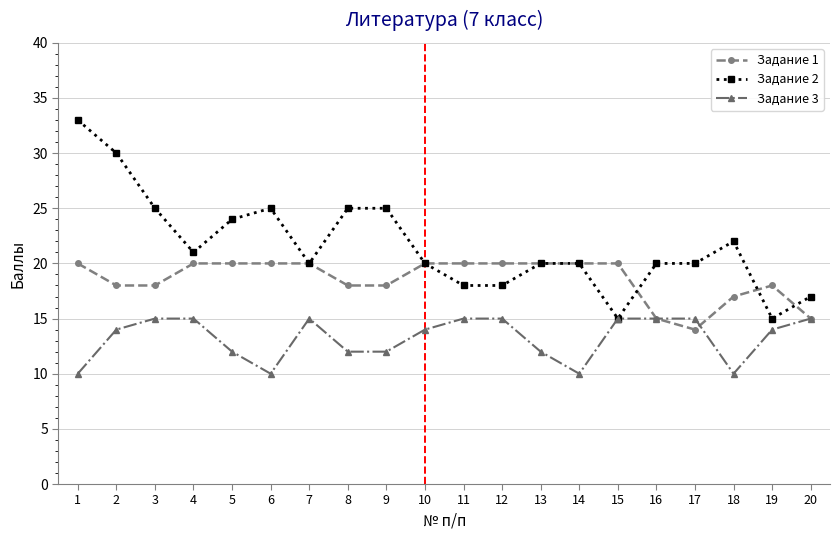

Which series changed the most between 1 and 4?

Задание 2